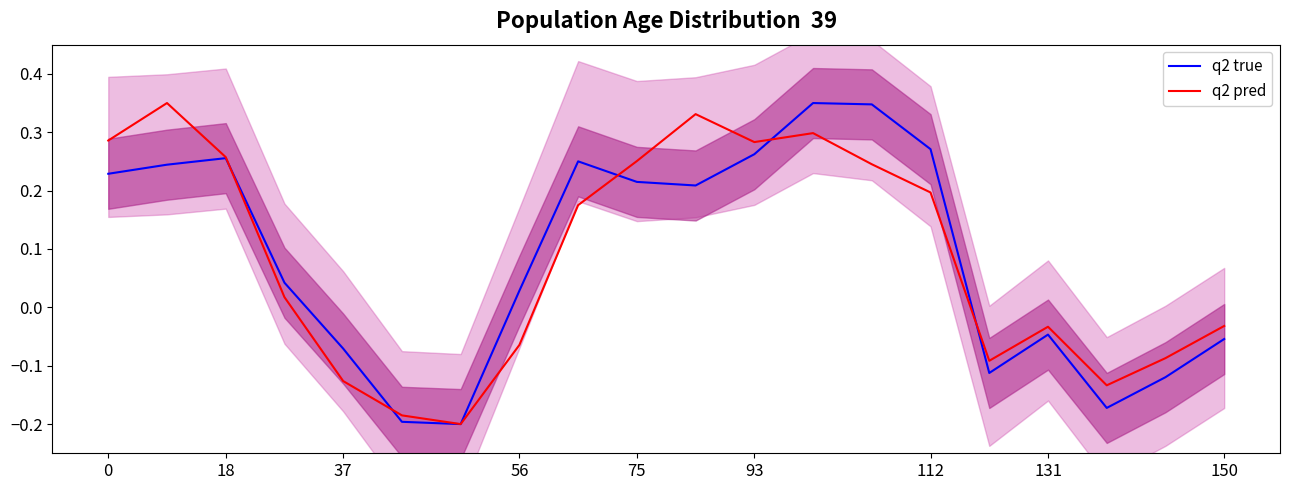

In q2 true, how many points are higher than both neighbors (excluding endpoints)?

4